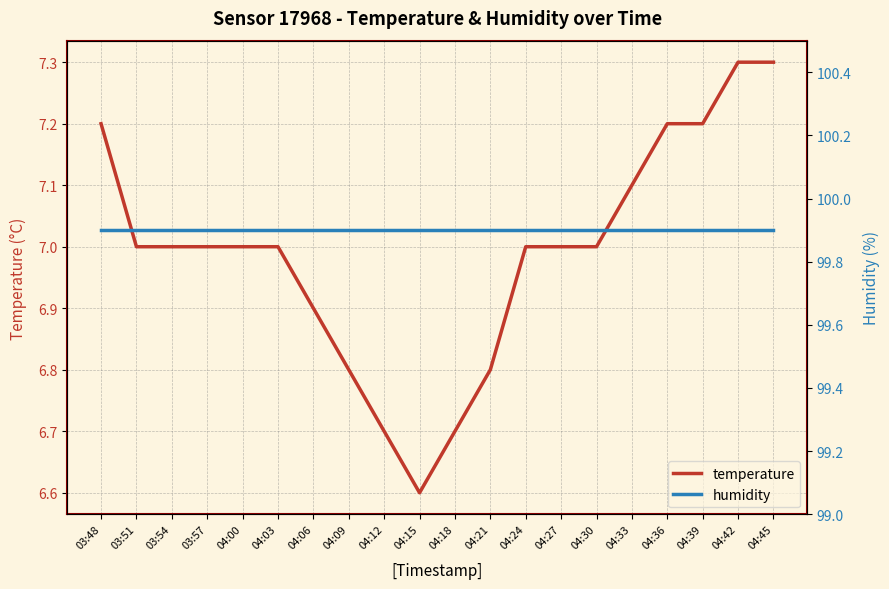

True or false: temperature and humidity intersect in this chart.

False